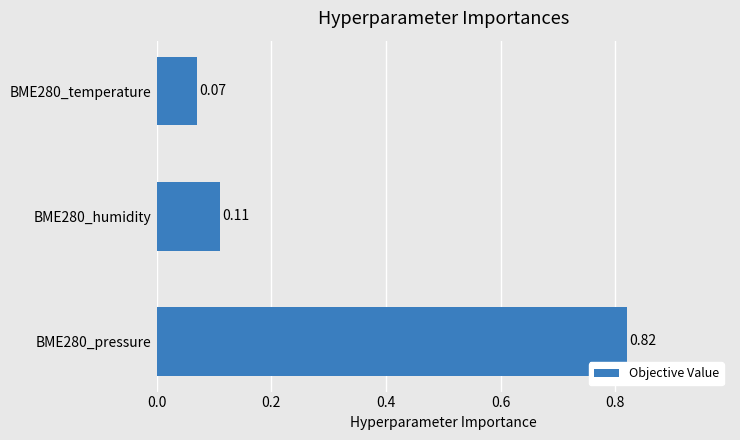

Count the number of categories in the chart.

3